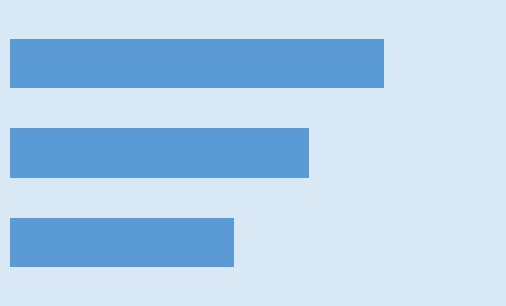

Does the chart contain any negative values?

No